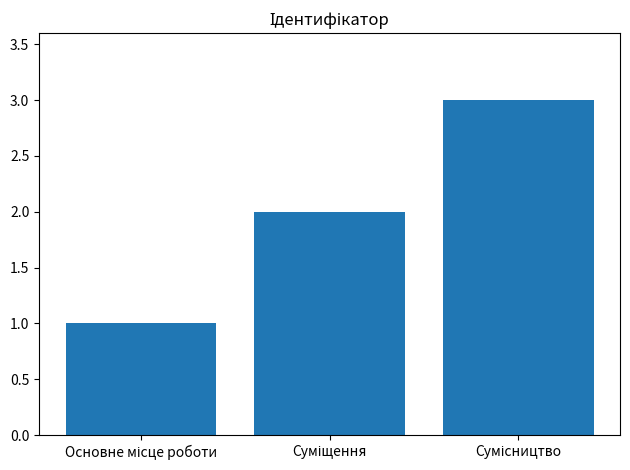

Count the number of categories in the chart.

3